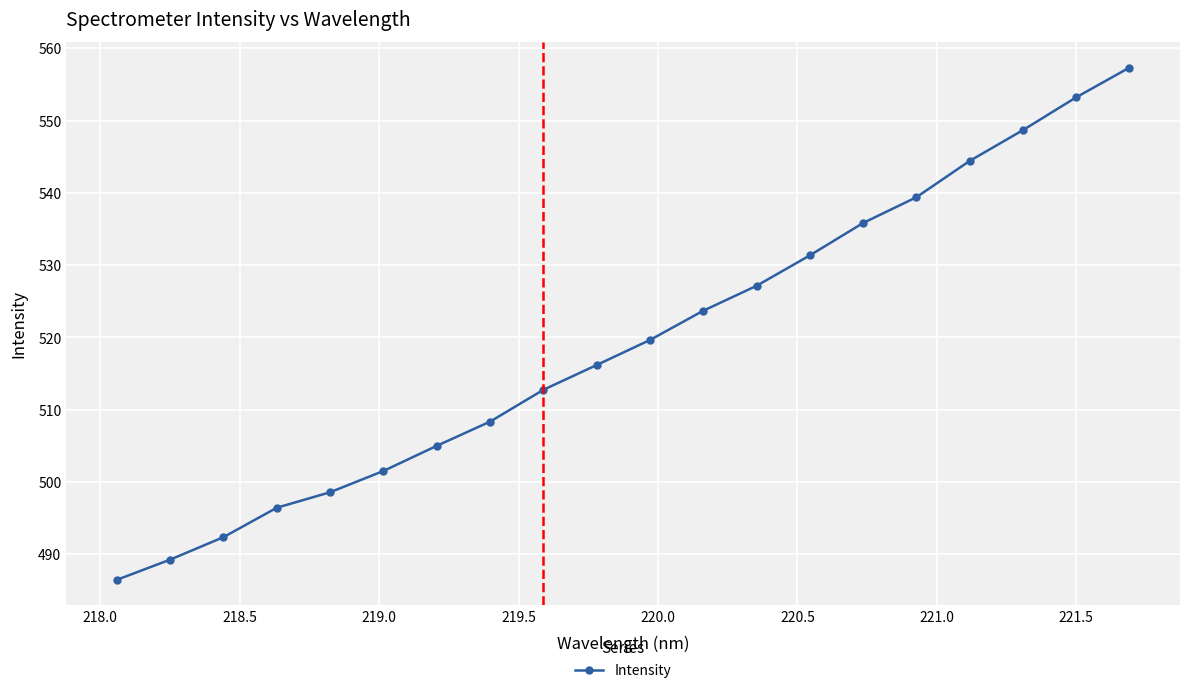

What is the value of the 18th point from the left?

548.7